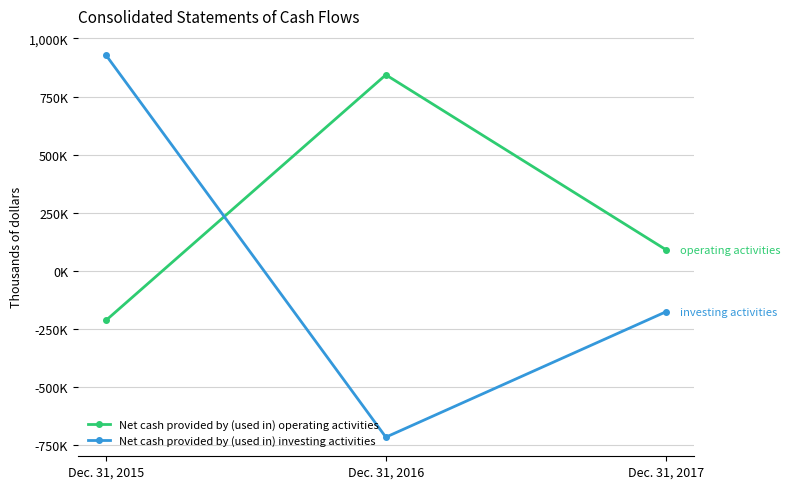

How many Net cash provided by (used in) operating activities values are between -212768 and 843540?

3